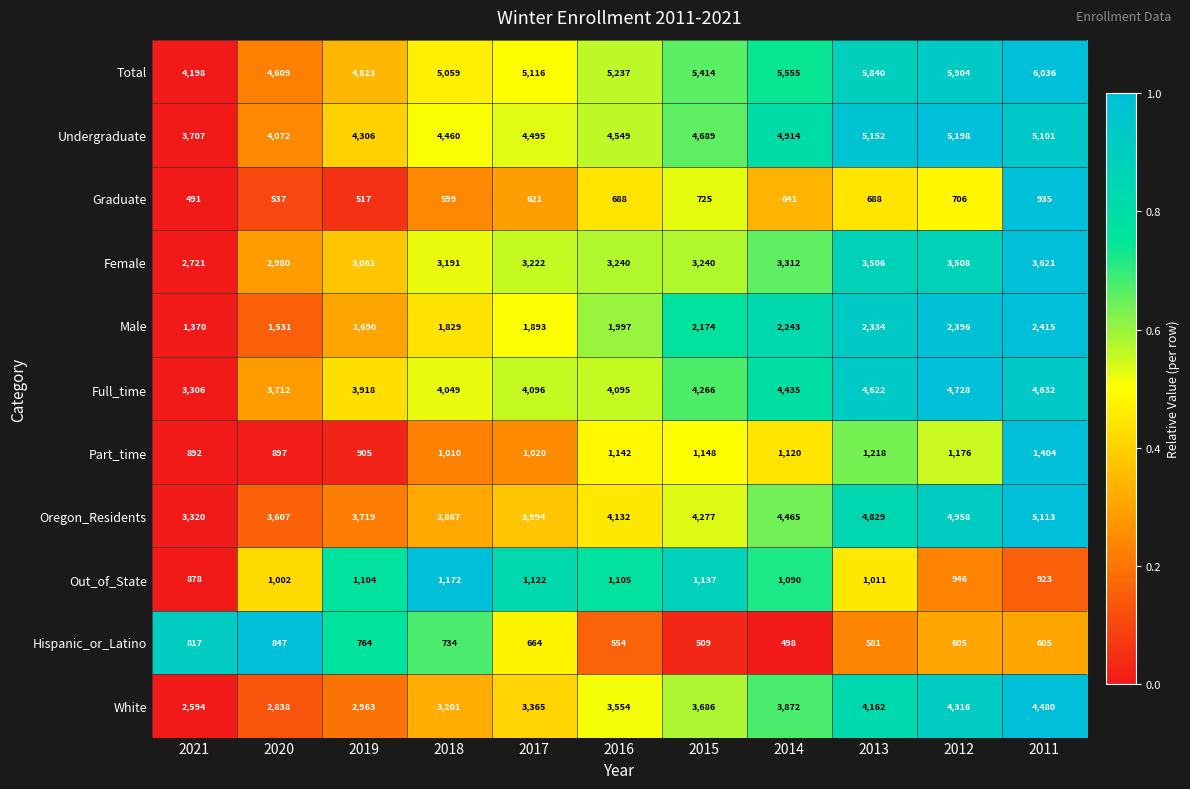

Rank the series by their maximum value, from highest to lowest.

Total, Undergraduate, Oregon_Residents, Full_time, White, Female, Male, Part_time, Out_of_State, Graduate, Hispanic_or_Latino